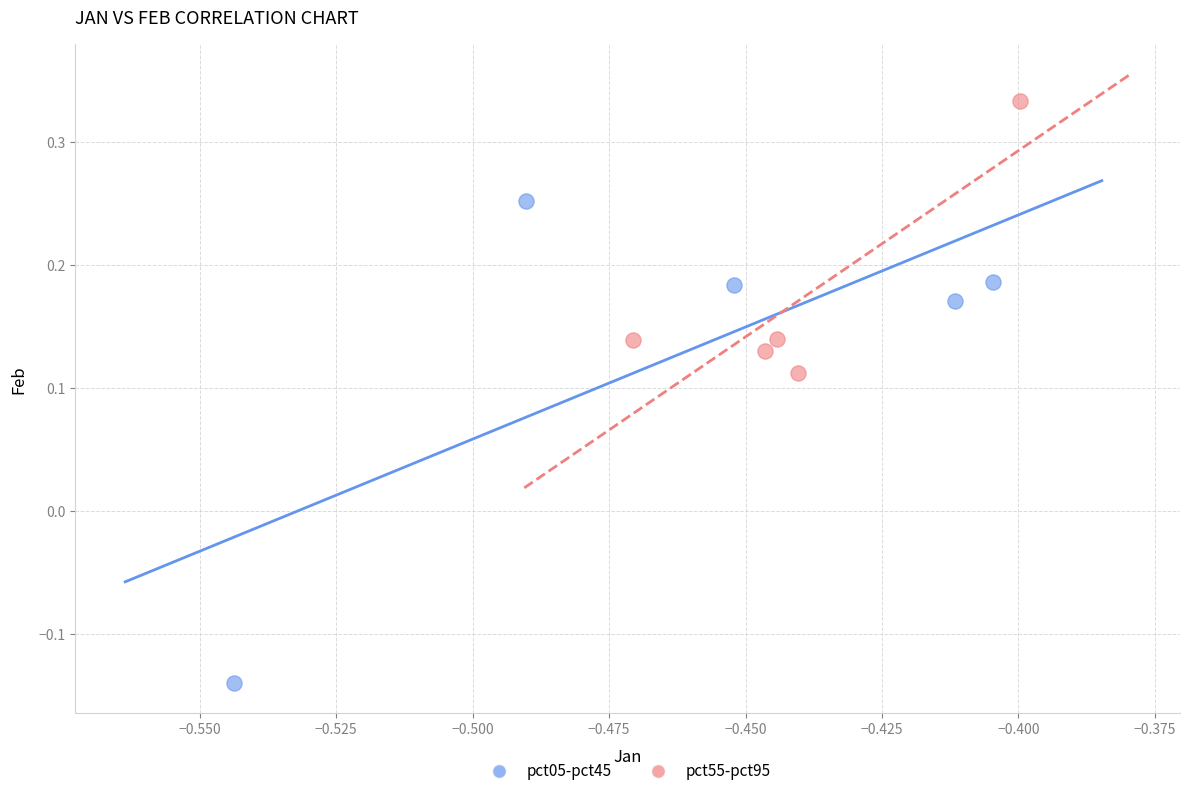

What are all the series names shown in the legend?

pct05-pct45, pct55-pct95